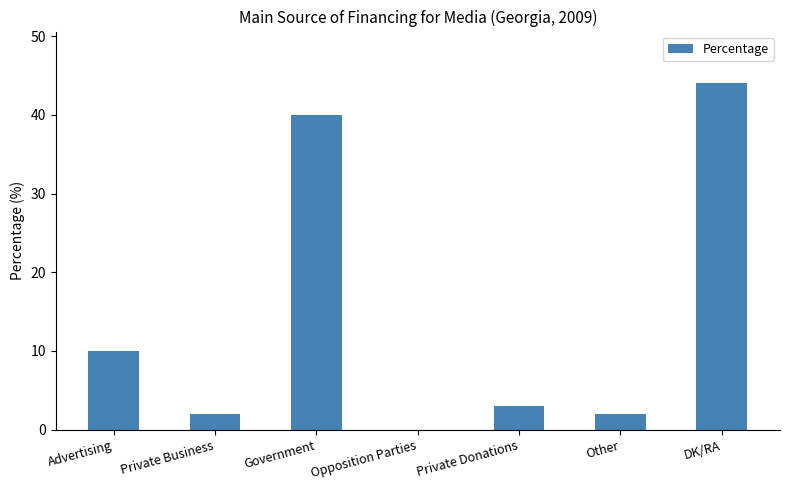

What is the change in value from Private Business to DK/RA?

+42